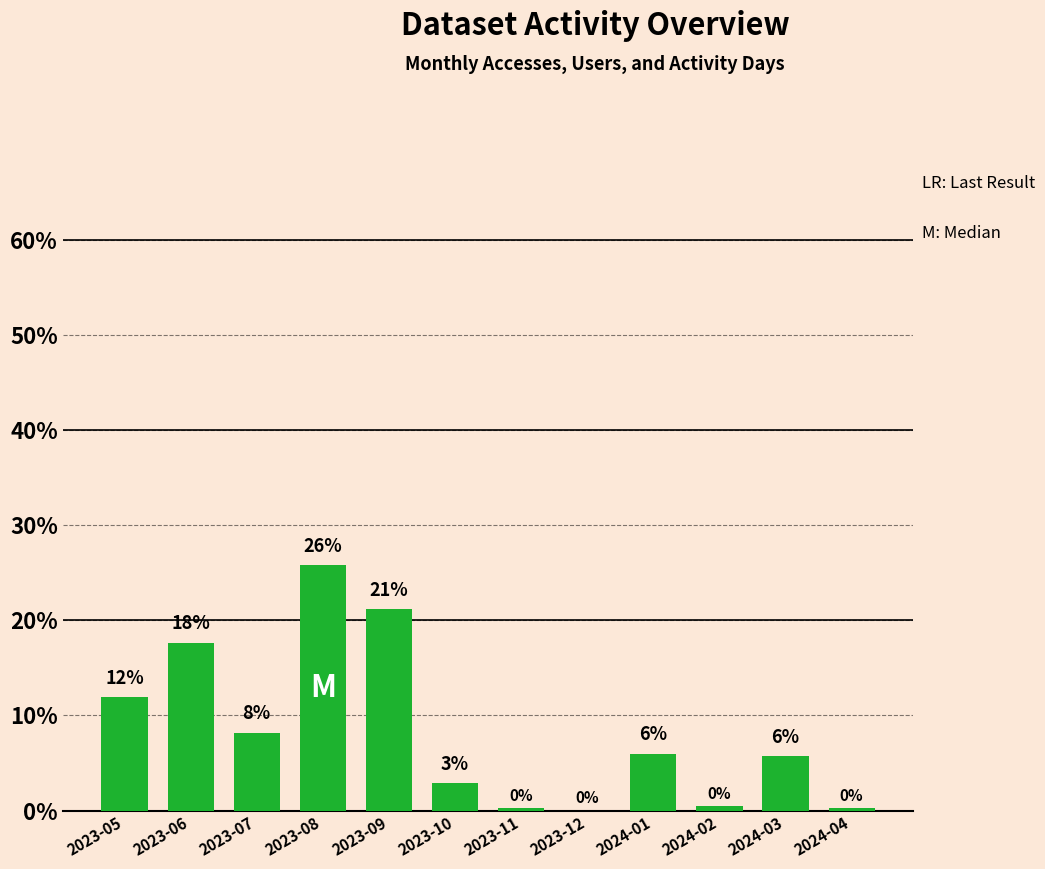

At which label does the data first exceed 5?

2023-05